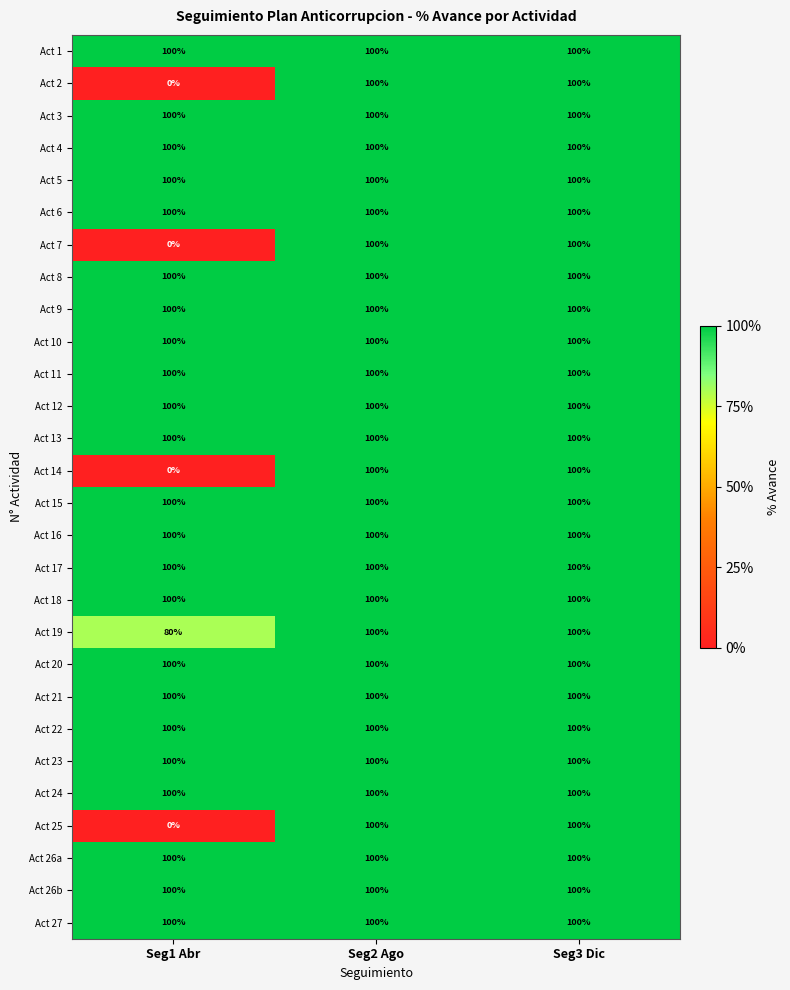

What is the total value across all series at Seg2 Ago?

2800